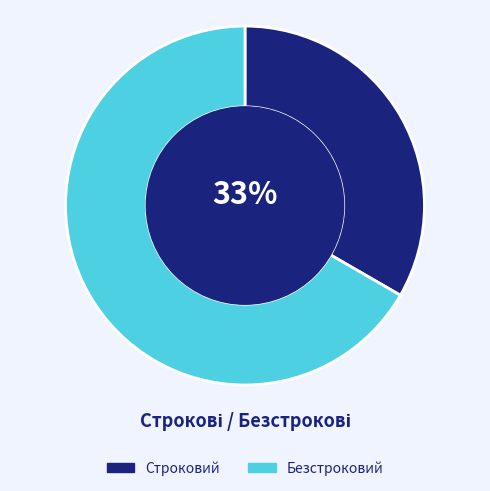

Rank the categories by value from lowest to highest.

Строковий, Безстроковий